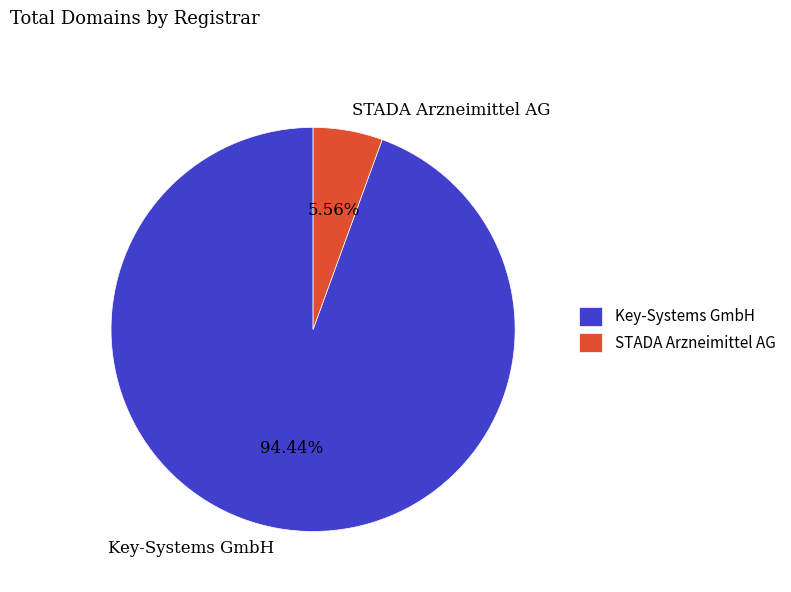

Approximately how many times larger is the value at Key-Systems GmbH compared to STADA Arzneimittel AG?

17.0